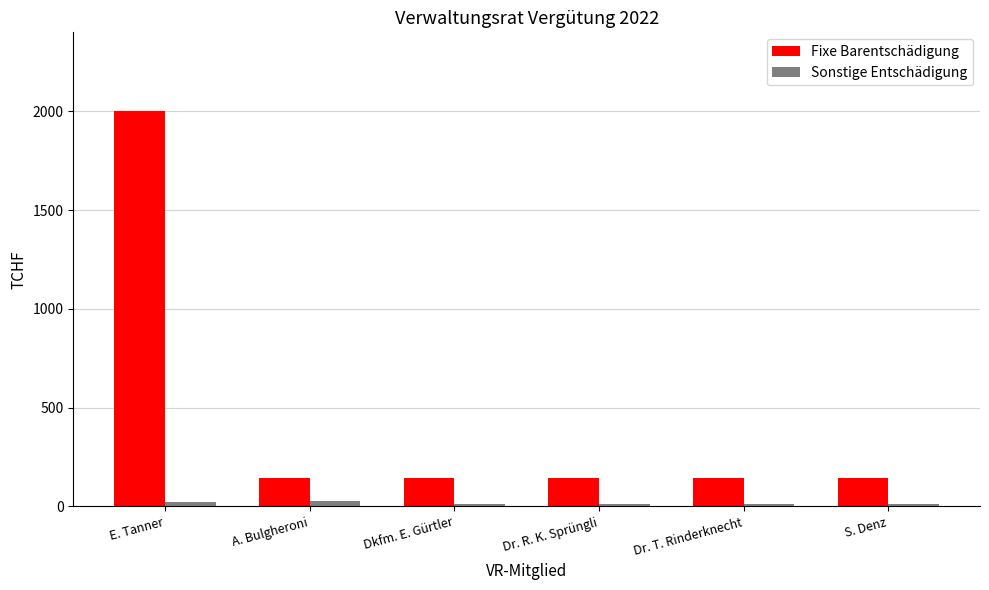

Does the chart contain any negative values?

No